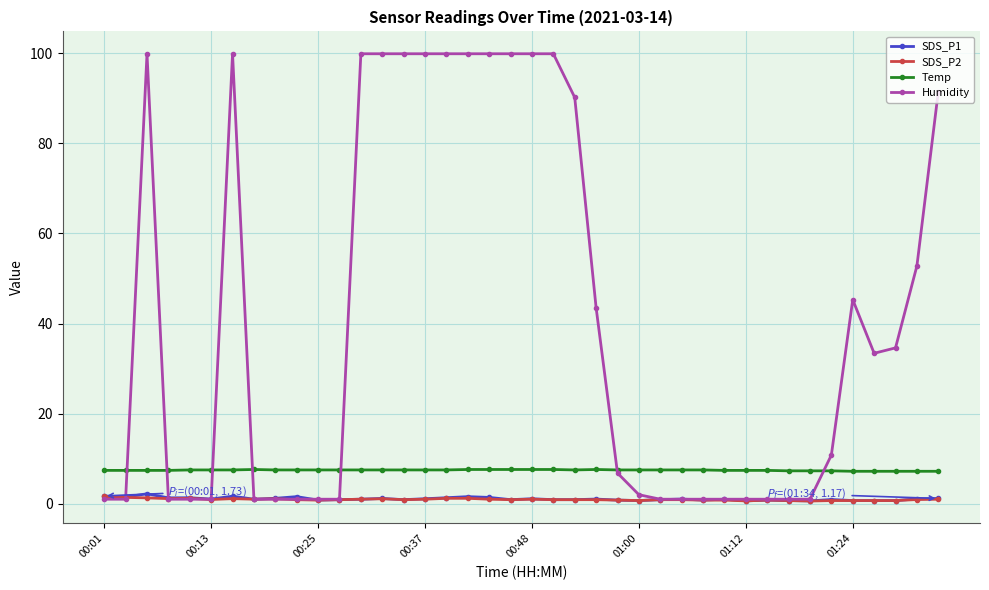

True or false: SDS_P2 has more than 2 interior local peaks.

True